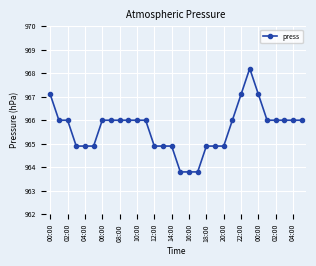

What is the greatest value displayed?

968.2